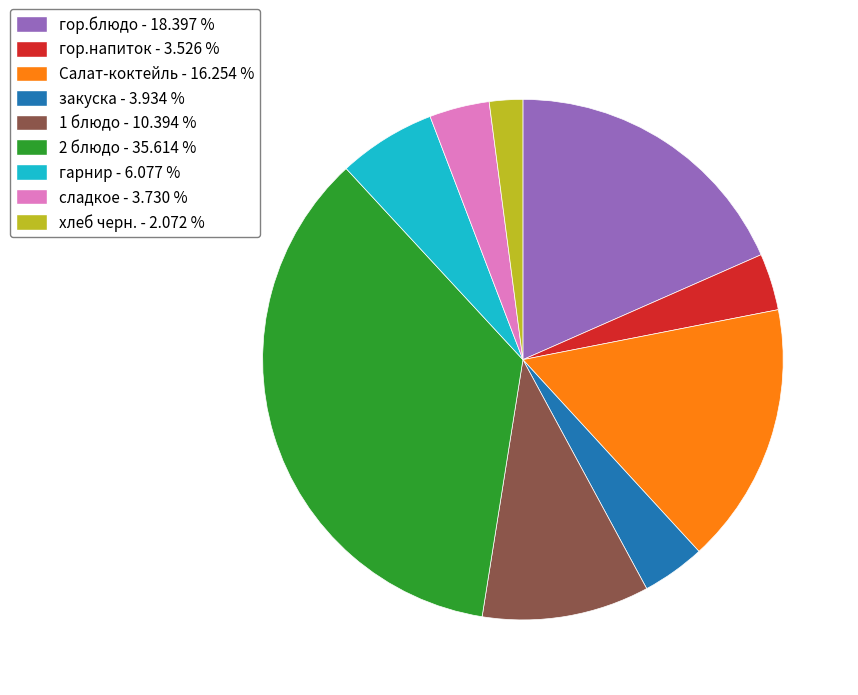

Count the number of slices in the pie.

9